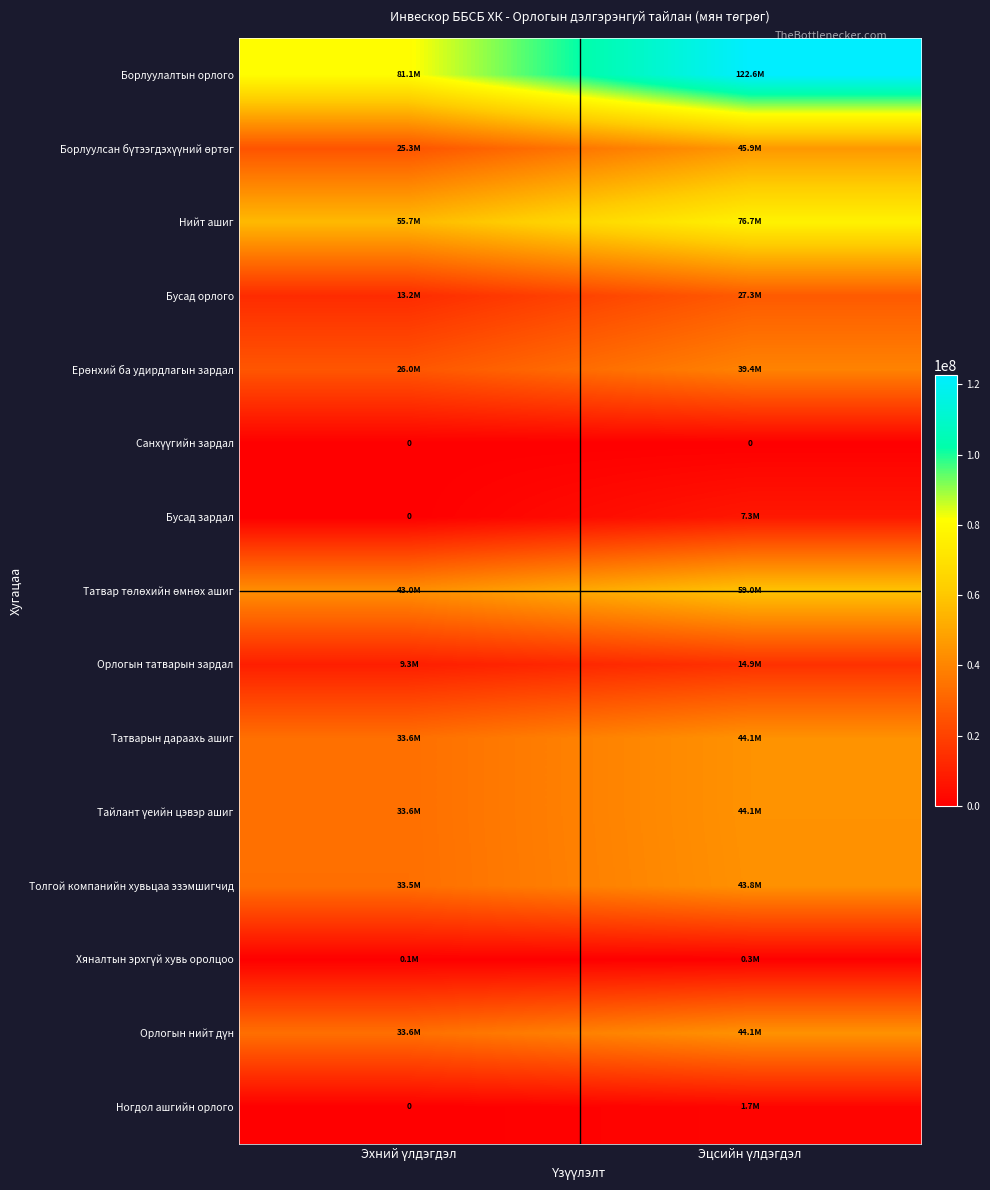

What is the sum of the Хяналтын эрхгүй хувь оролцоо values at Эхний үлдэгдэл and Эцсийн үлдэгдэл?

417614.0